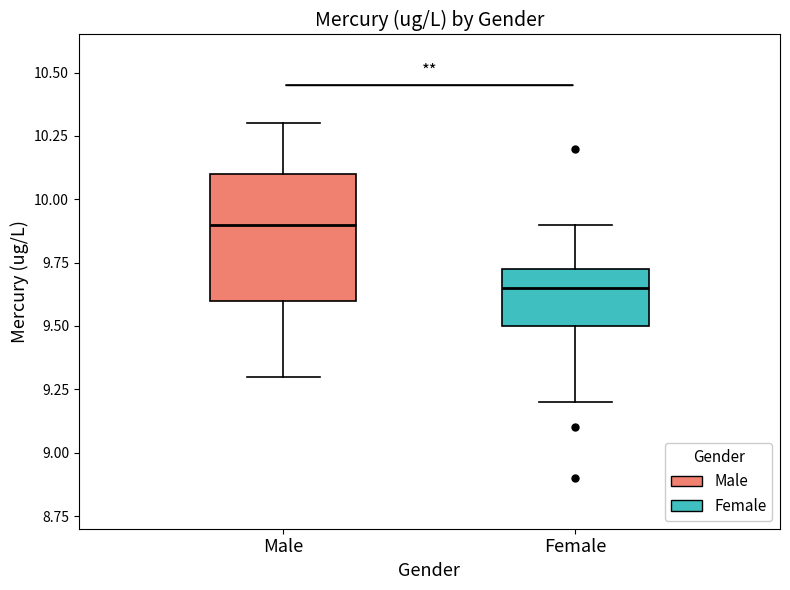

Reading left to right, read every box against the y-axis: the position of its median line, the range the box covers, and the ends of its whiskers. The values are not printed on the chart, so give them approximately, as read against the axis.

Male: median 9.90, box 9.60 to 10.10, whiskers 9.30 to 10.30
Female: median 9.65, box 9.50 to 9.75, whiskers 9.20 to 9.90